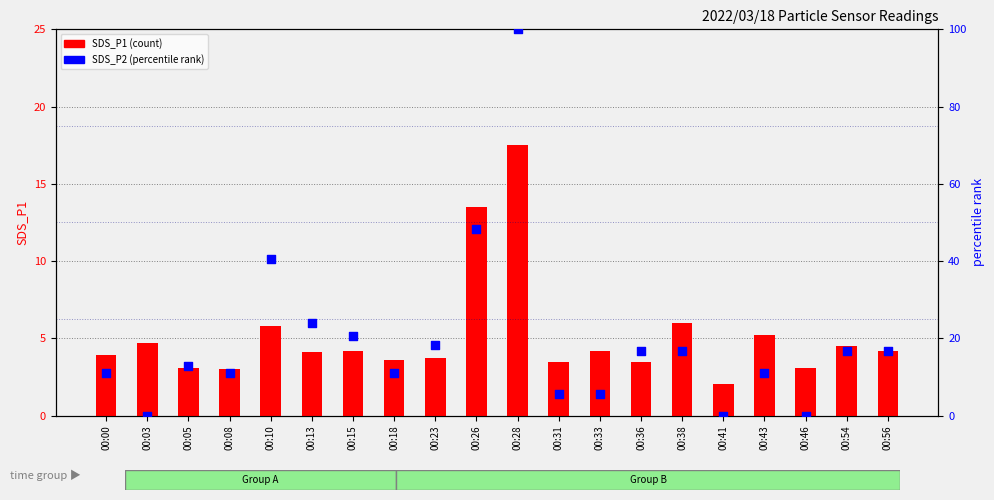

Which series has the largest total across all categories?

SDS_P2 (percentile)